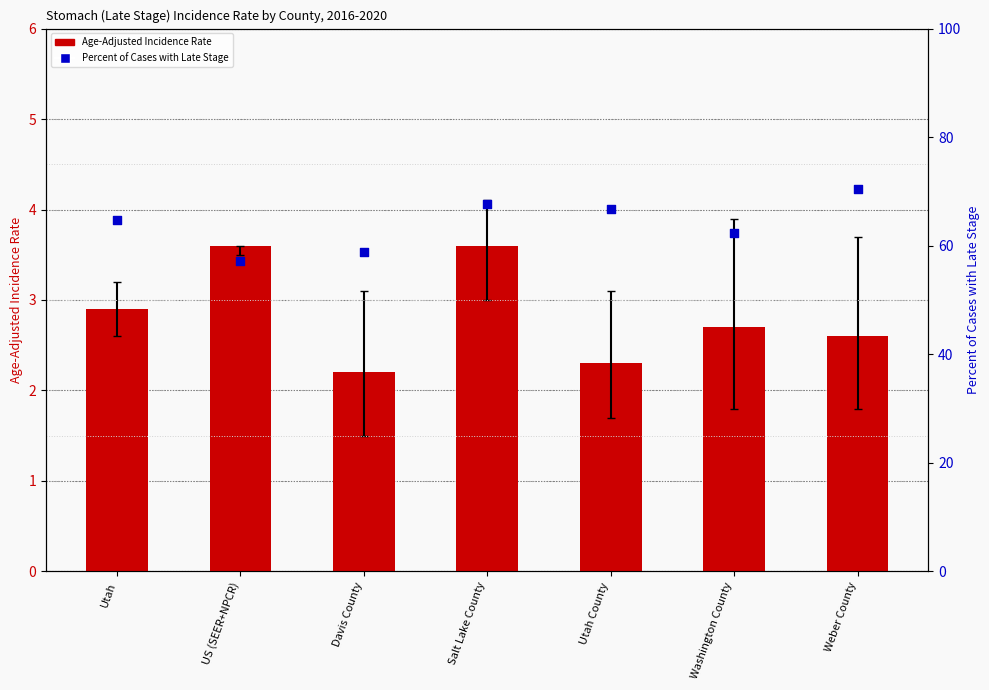

Which series has the largest total across all categories?

Percent Late Stage